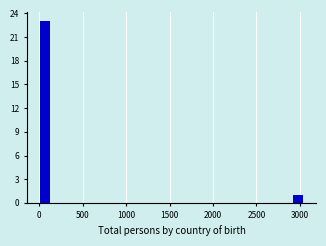

Read against the x-axis, roughly where is the centre of the tallest bar?

50